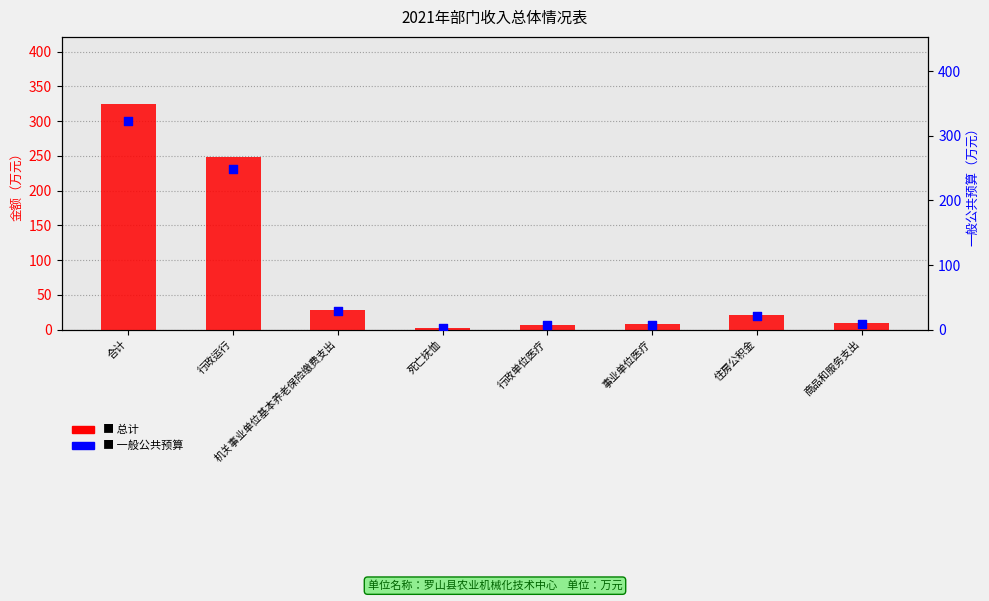

Which series contains the highest Y value?

总计